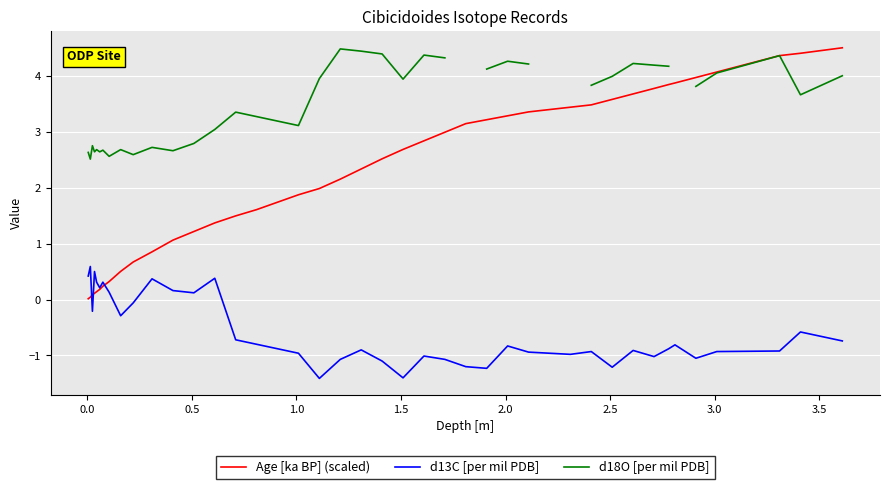

What is the maximum value for Age [ka BP] (scaled)?

4.5